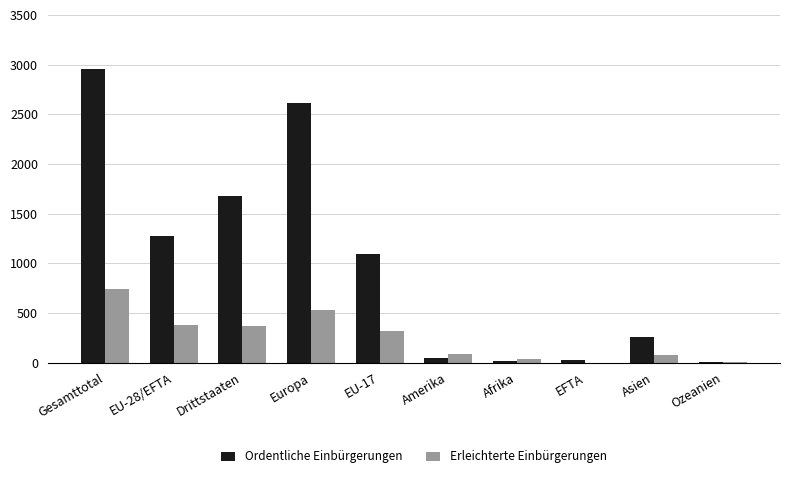

What is the highest value of the Erleichterte Einbürgerungen series?

745